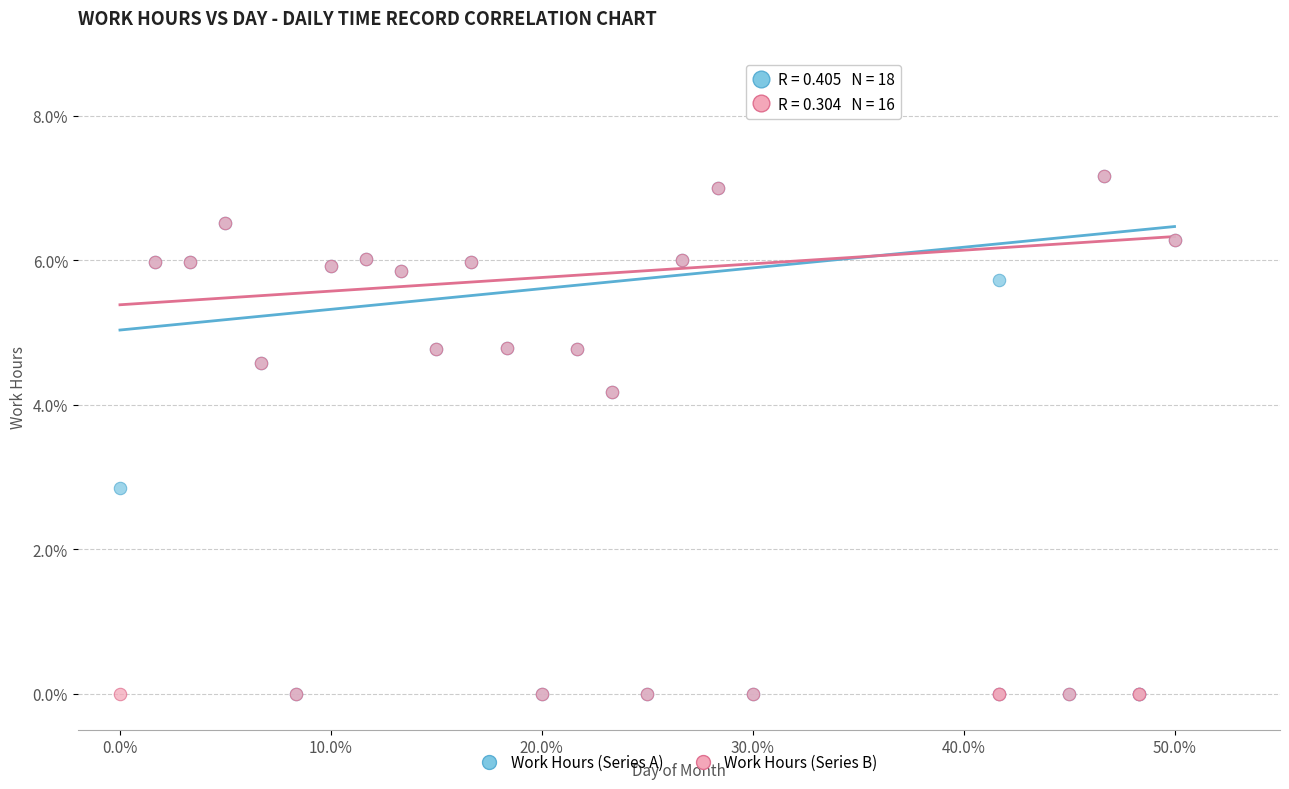

In the Work Hours (Series A) series, what Y value is closest to 3?

2.9